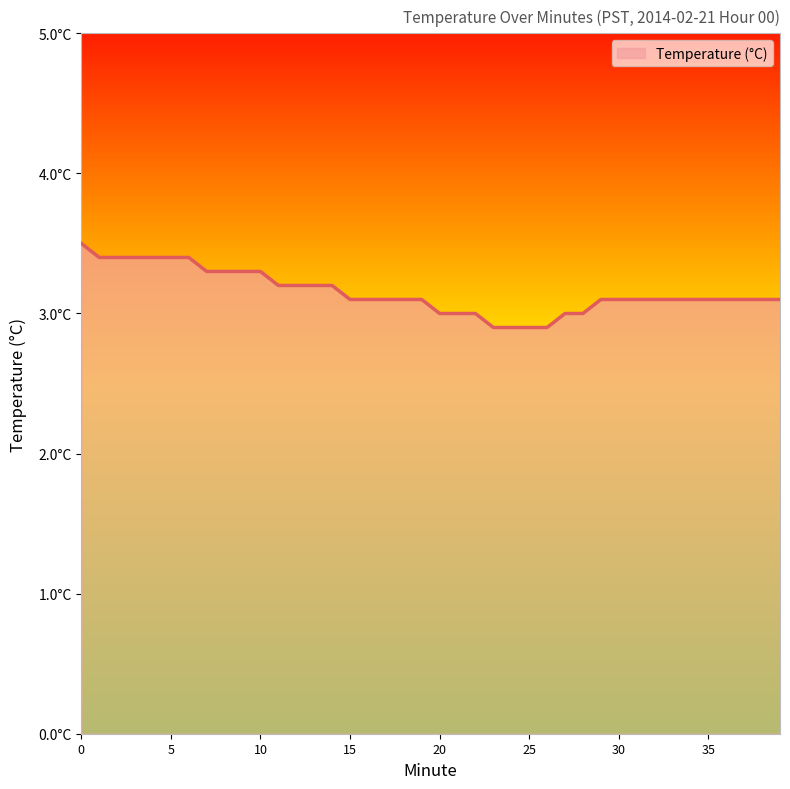

List the labels in order of value, smallest first.

23, 24, 25, 26, 20, 21, 22, 27, 28, 15, 16, 17, 18, 19, 29, 30, 31, 32, 33, 34, 35, 36, 37, 38, 39, 11, 12, 13, 14, 7, 8, 9, 10, 1, 2, 3, 4, 5, 6, 0